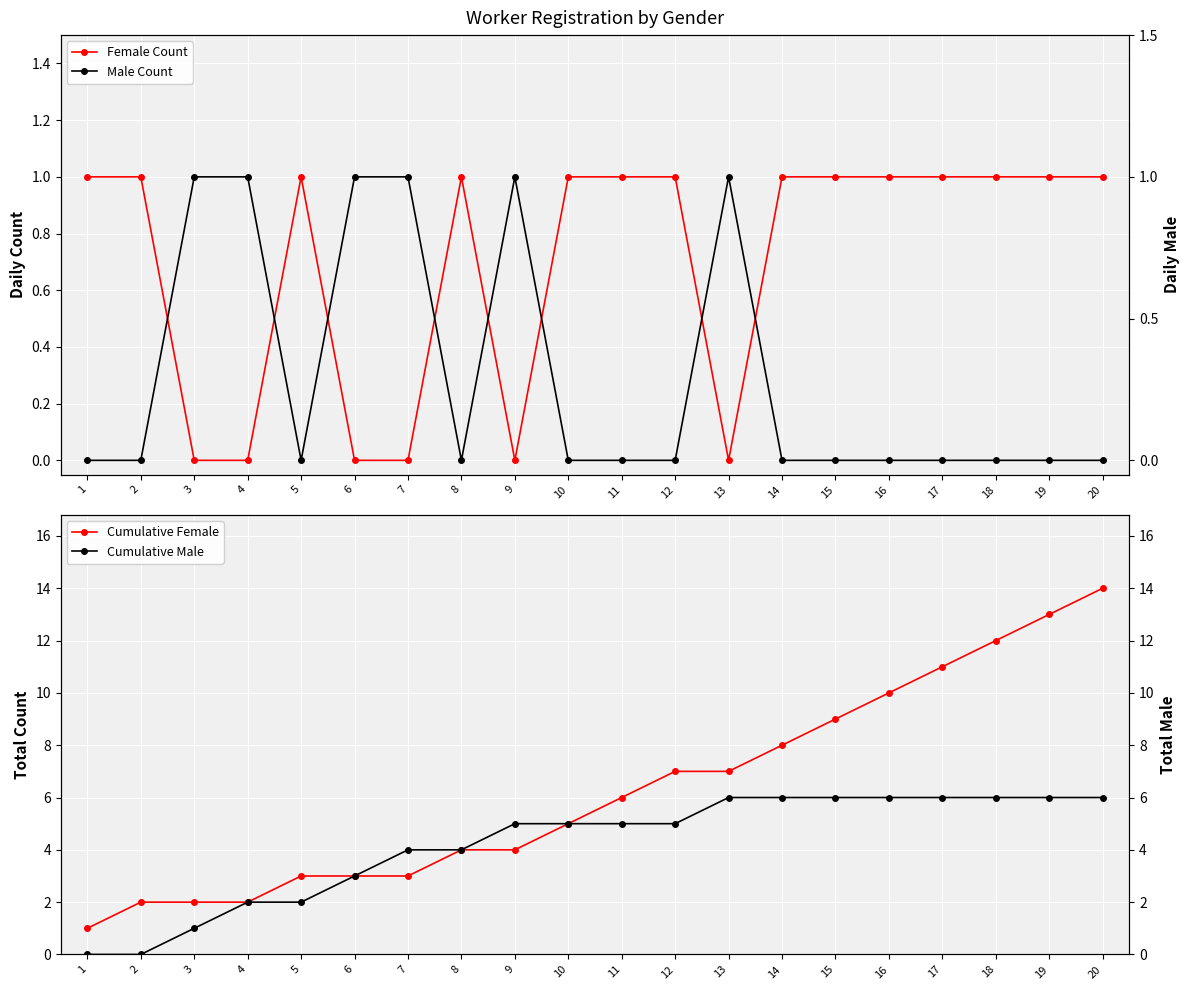

How many intersections are there between Female Count and Male Count?

8